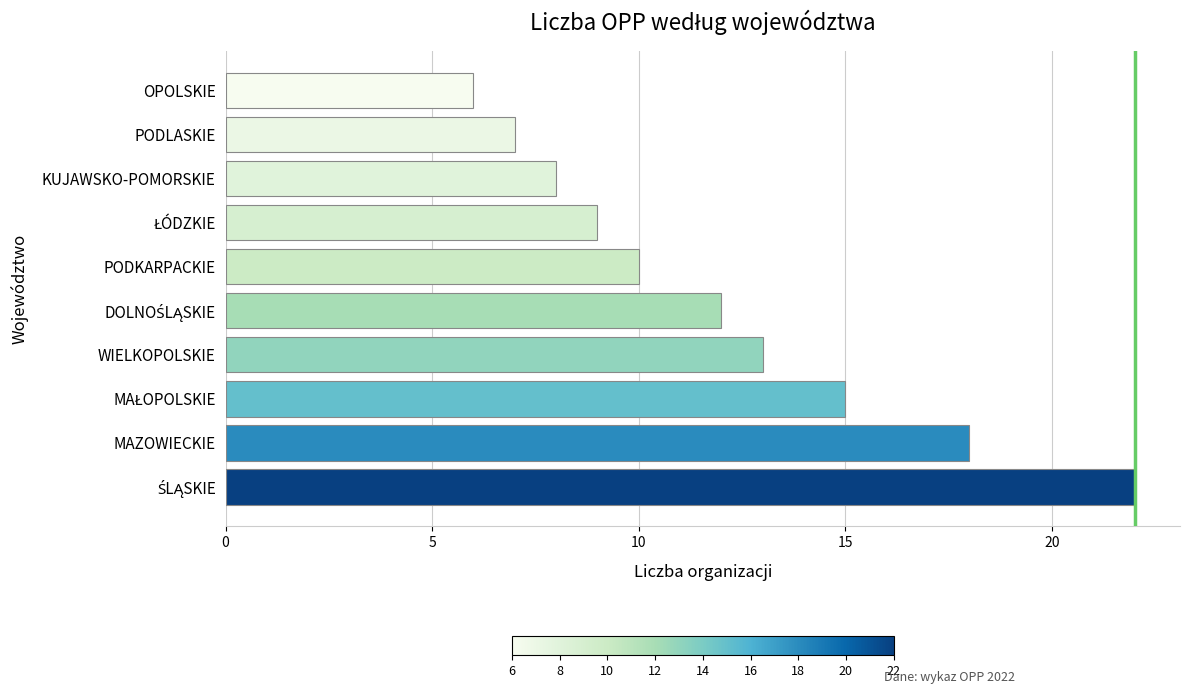

What is the ratio of the value at KUJAWSKO-POMORSKIE to the value at PODKARPACKIE?

0.8